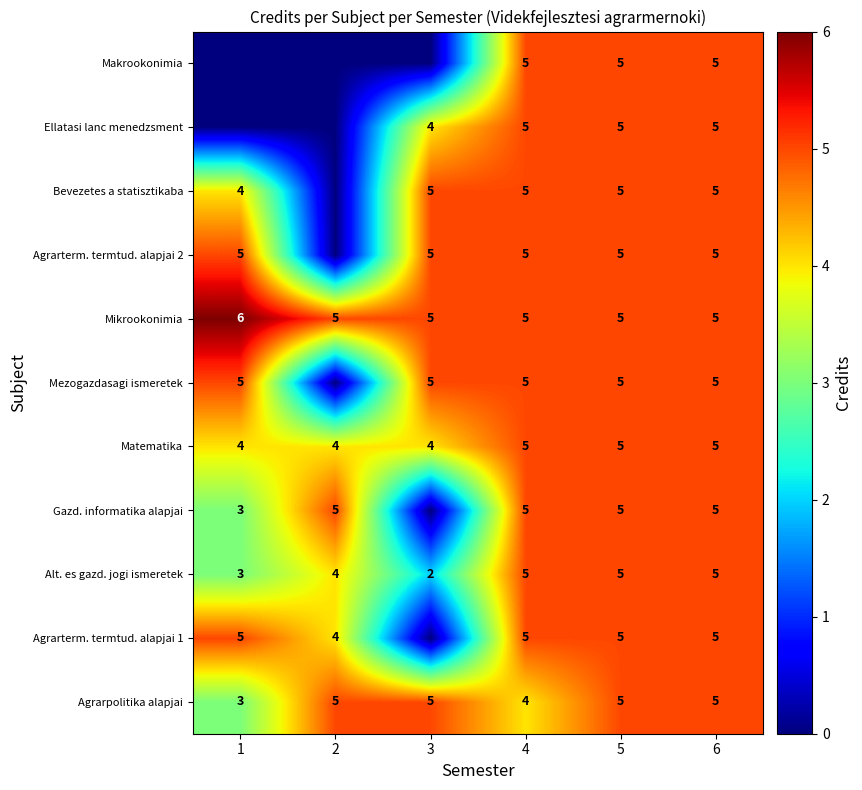

What value does the Matematika series have at 3?

4